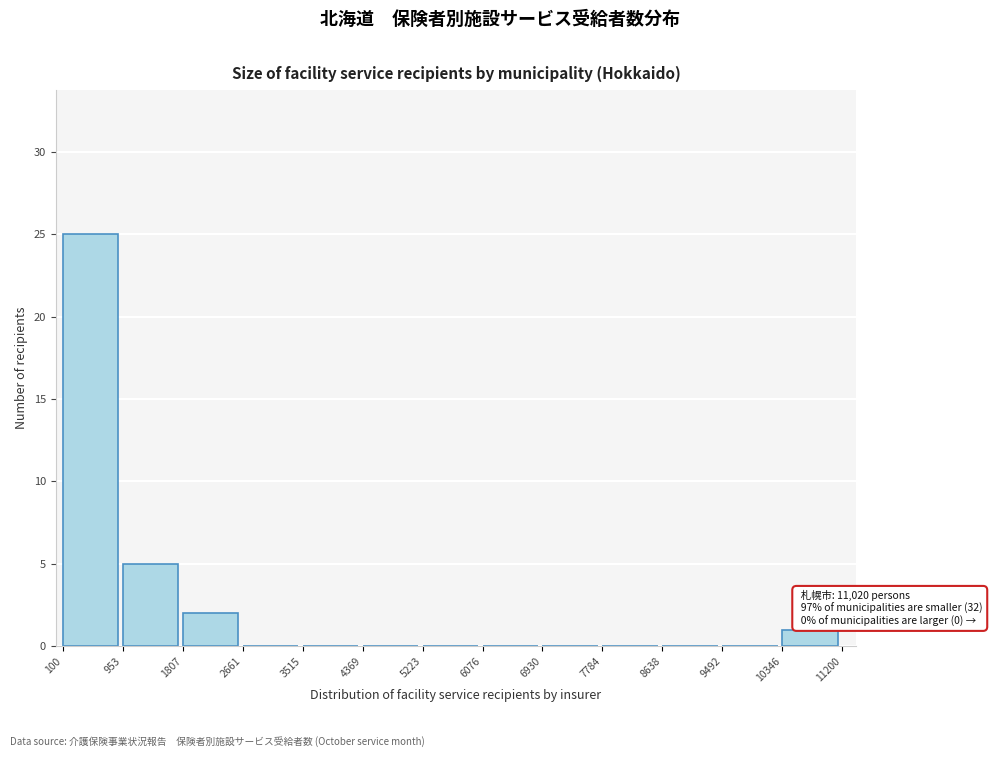

Over which range of the x-axis is the bar tallest?

100 to 953